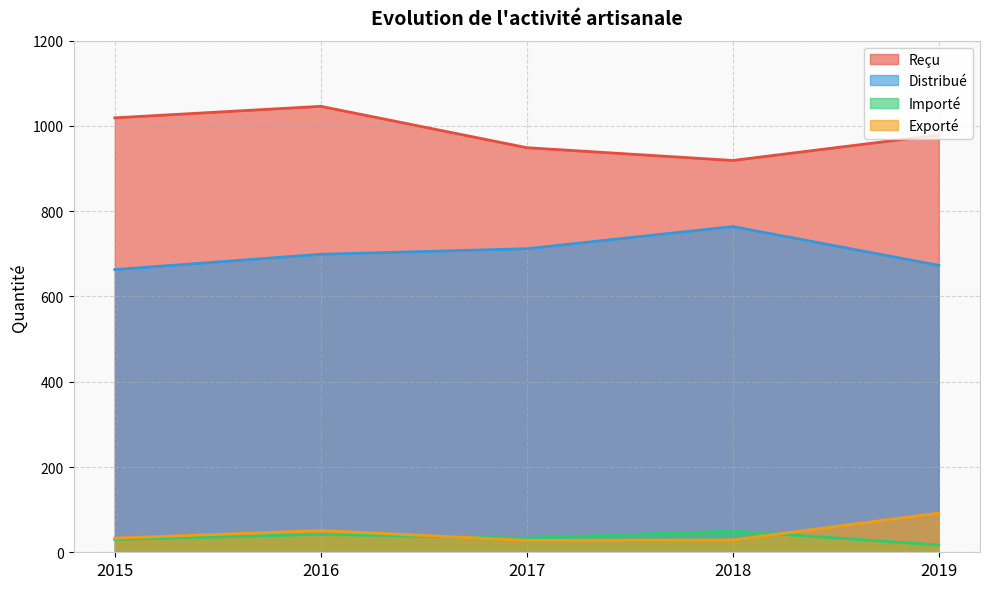

Is the value of Reçu at 2018 greater than the value of Distribué at 2019?

Yes